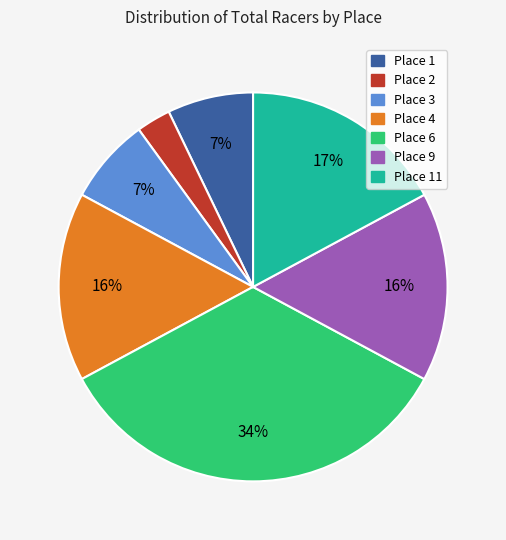

To the nearest percent, what is the difference between the largest and smallest slice percentages?

31%